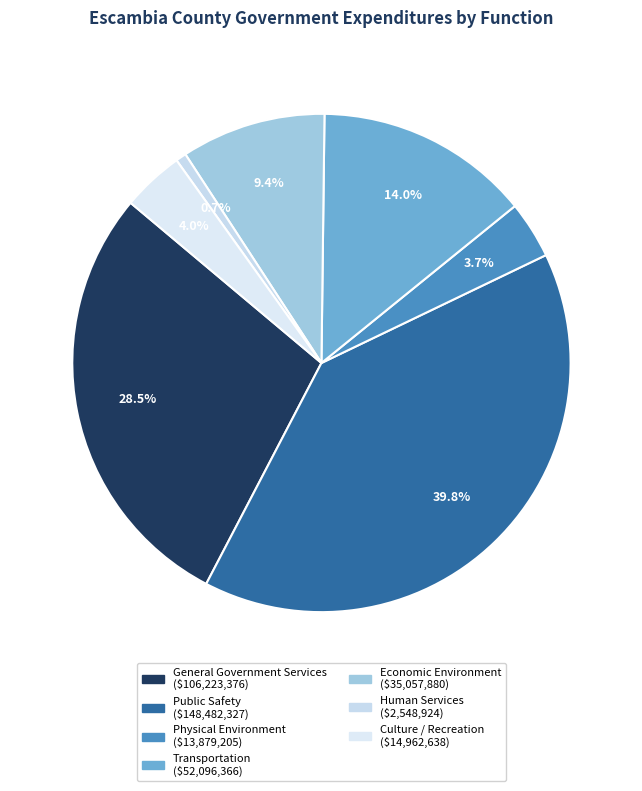

Rank the categories by value from highest to lowest.

Public Safety, General Government Services, Transportation, Economic Environment, Culture / Recreation, Physical Environment, Human Services